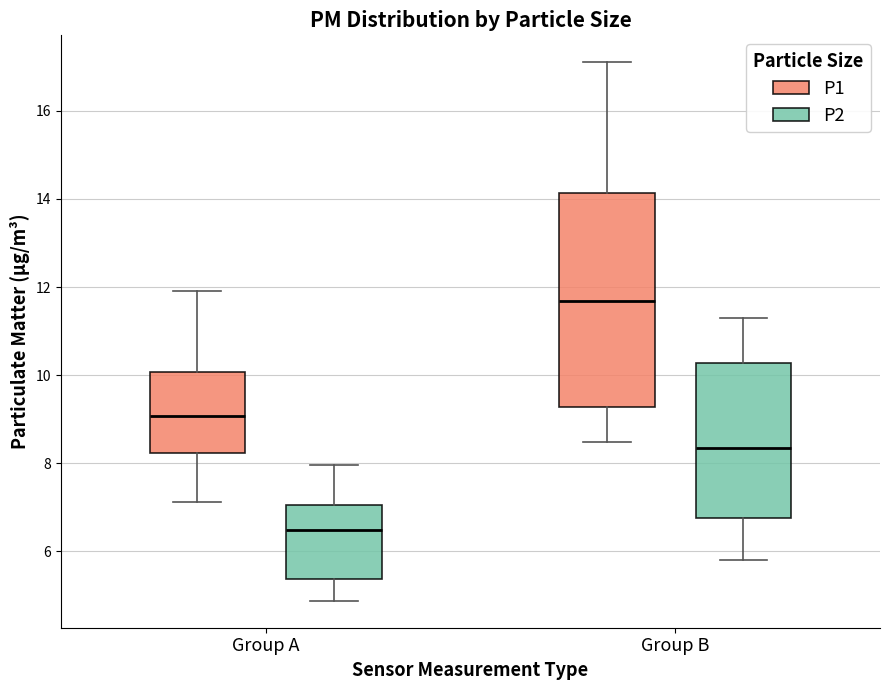

Which box is the tallest, from its lower edge to its upper edge?

Group B (P1)